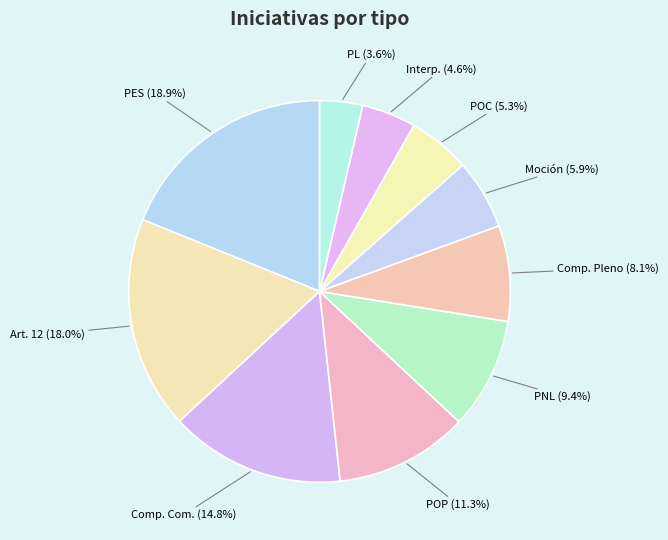

The Art. 12 slice represents 29% of the pie. True or false?

False